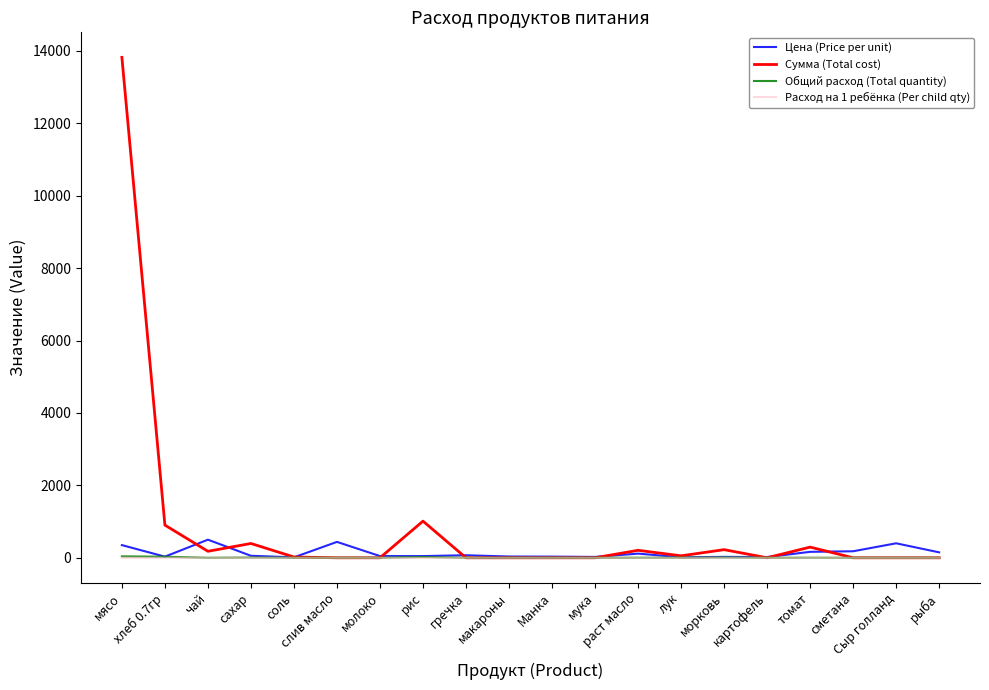

Does the chart have visible grid lines?

No